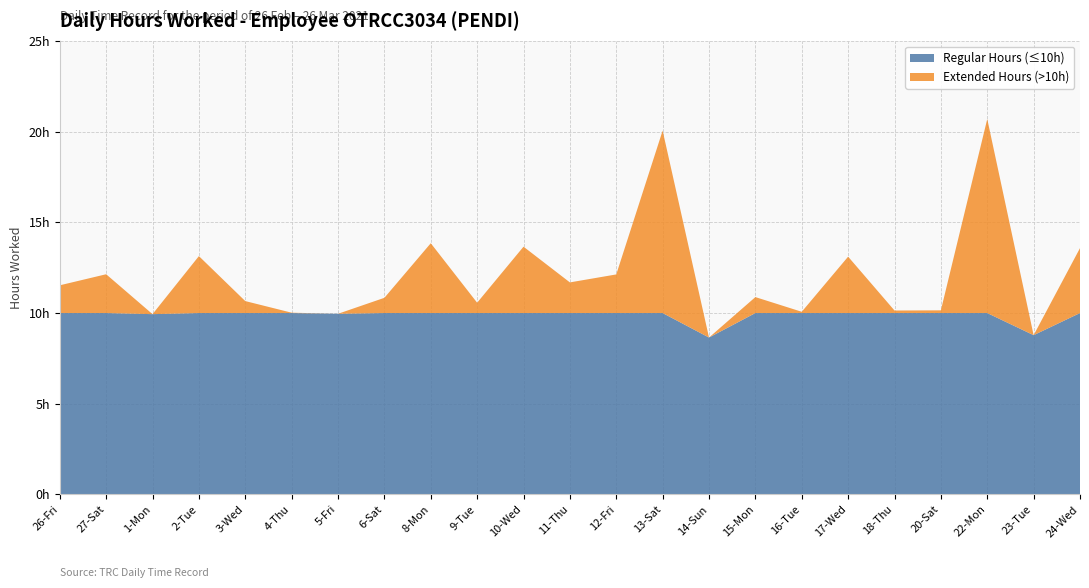

Reading left to right, extract all data points from this chart.

11.5	12.1	9.9	13.1	10.7	10.0	10.0	10.8	13.8	10.6	13.7	11.7	12.1	20.1	8.7	10.9	10.1	13.1	10.1	10.2	20.7	8.8	13.6